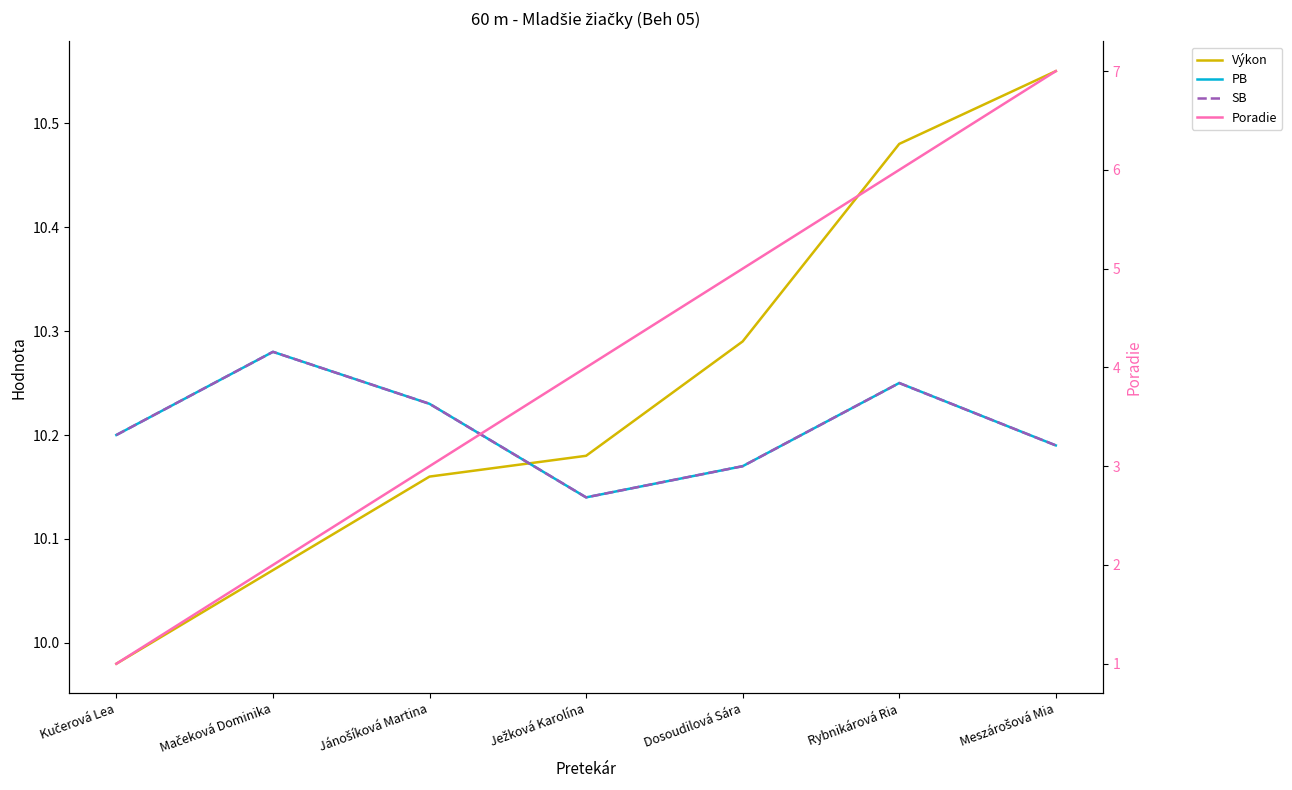

At which category does the chart reach its peak across all series?

Meszárošová Mia